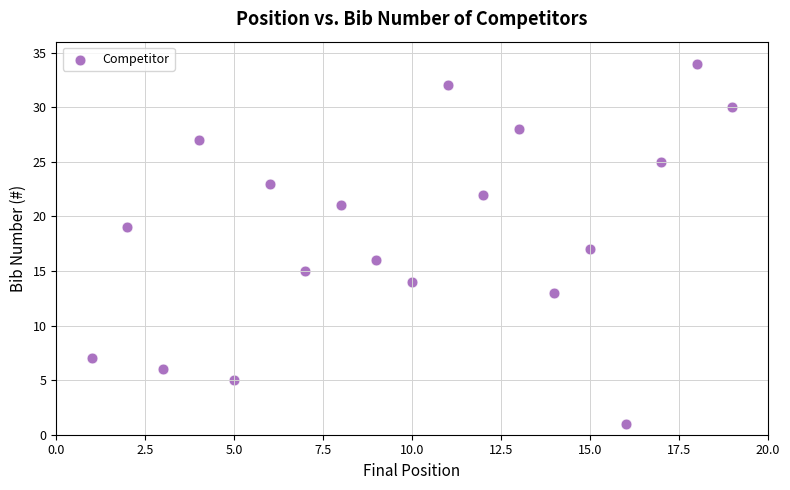

What is the range of X values (max minus min)?

18